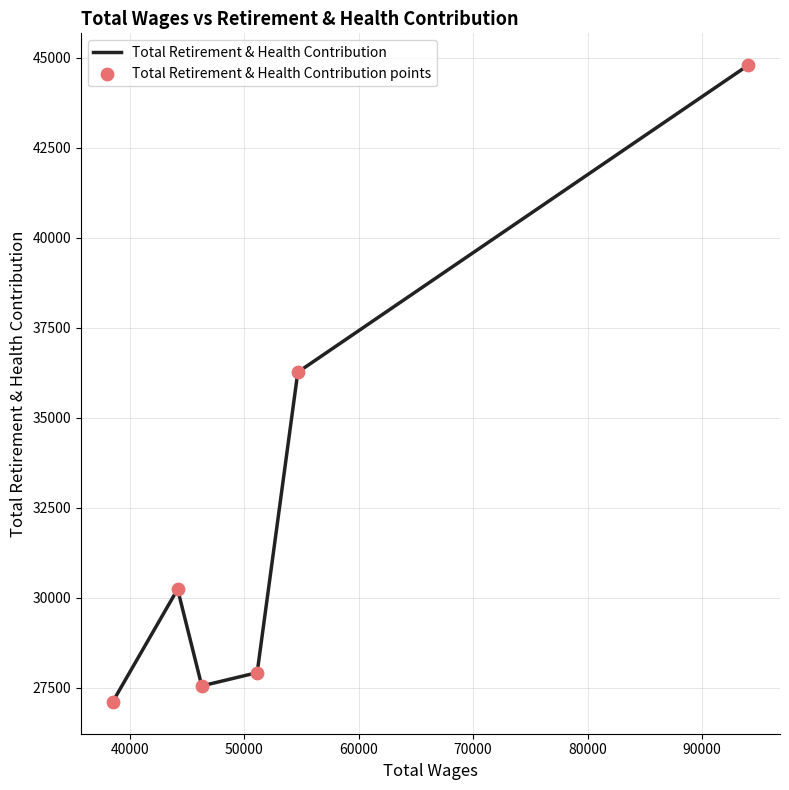

What is the difference between the maximum and minimum values?

17693